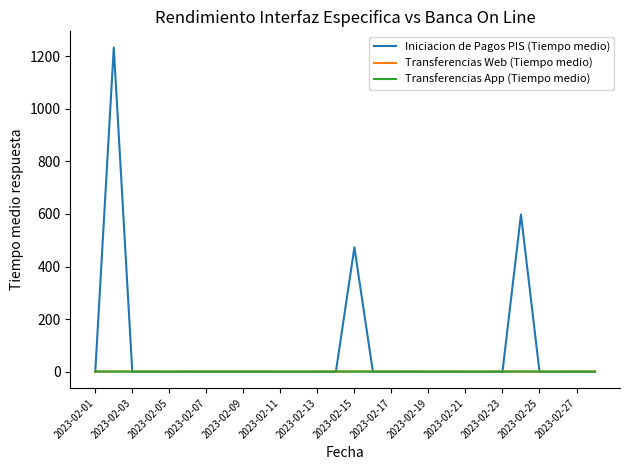

Does the chart have visible grid lines?

No